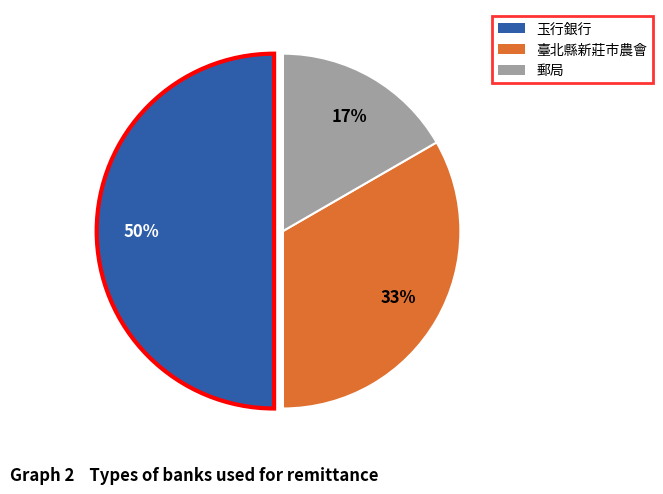

What is the ratio of the value at 郵局 to the value at 臺北縣新莊市農會?

0.5